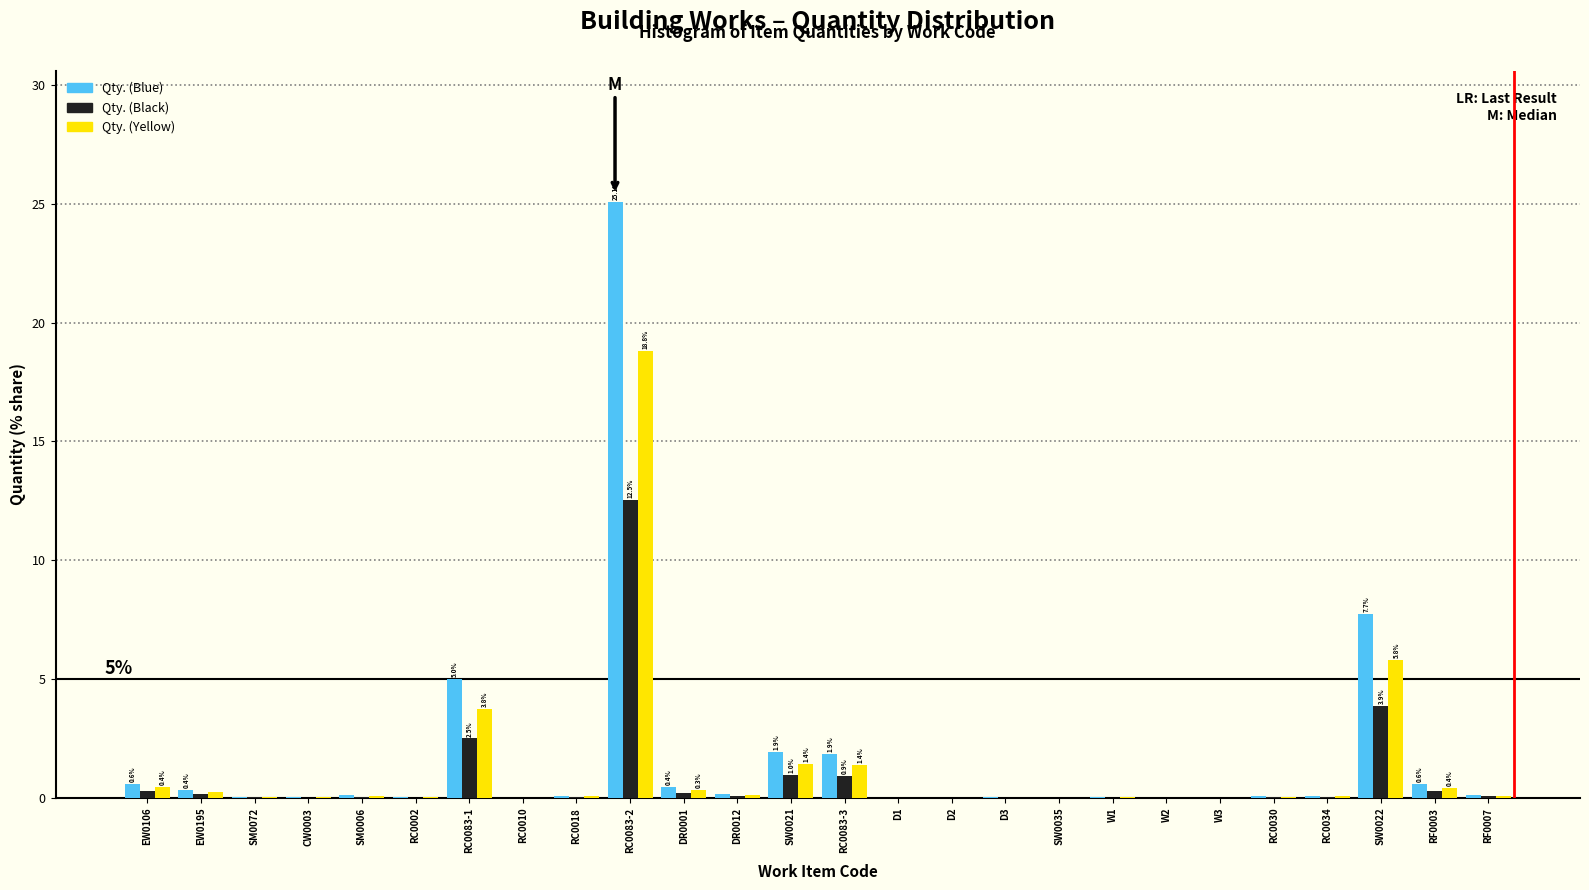

Is the value of Qty. (Blue) at RC0083-3 greater than the value of Qty. (Black) at RC0010?

Yes